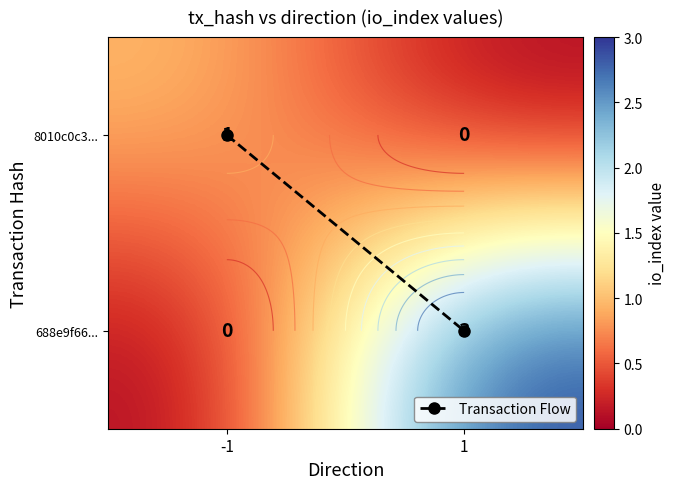

What is the sum of the 8010c0c3... values at -1 and 1?

1